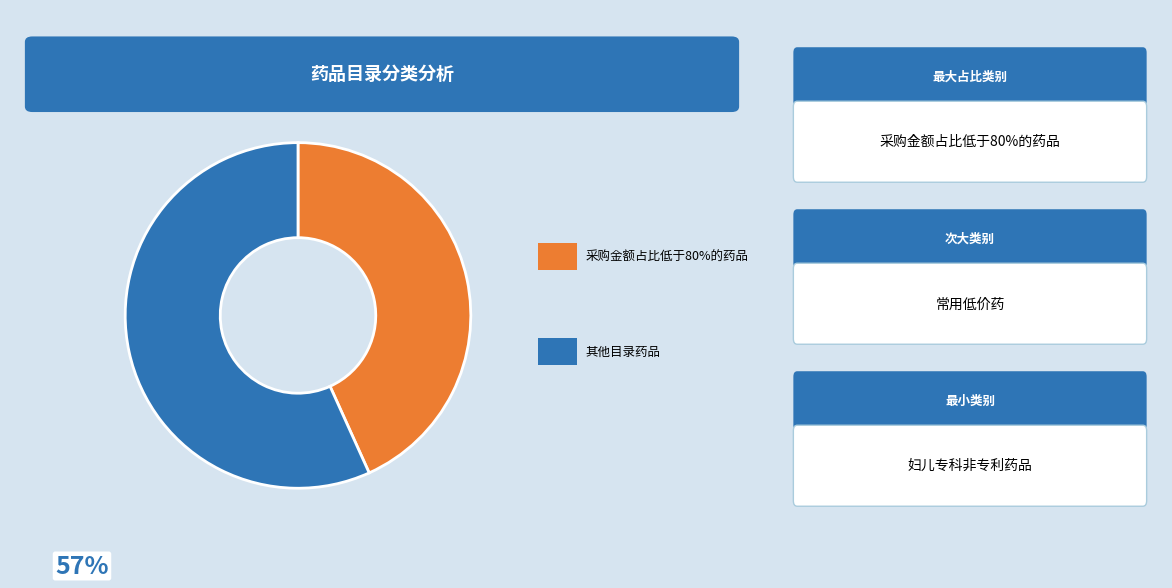

Is there any slice that represents more than half of the pie?

Yes